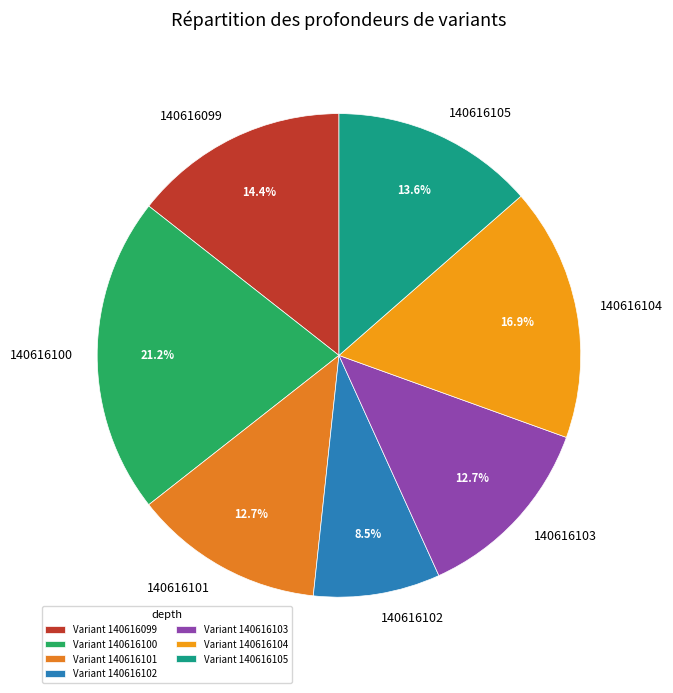

To the nearest percent, what is the average slice percentage?

14%